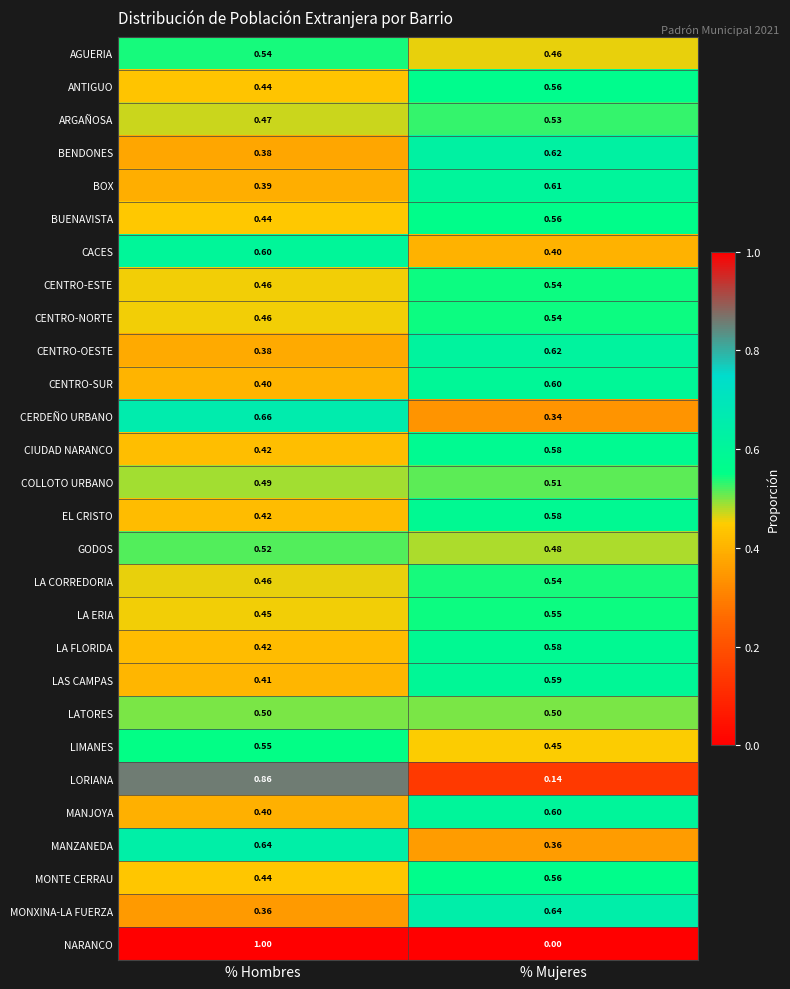

At which label is CENTRO-SUR closest to 0?

% Hombres